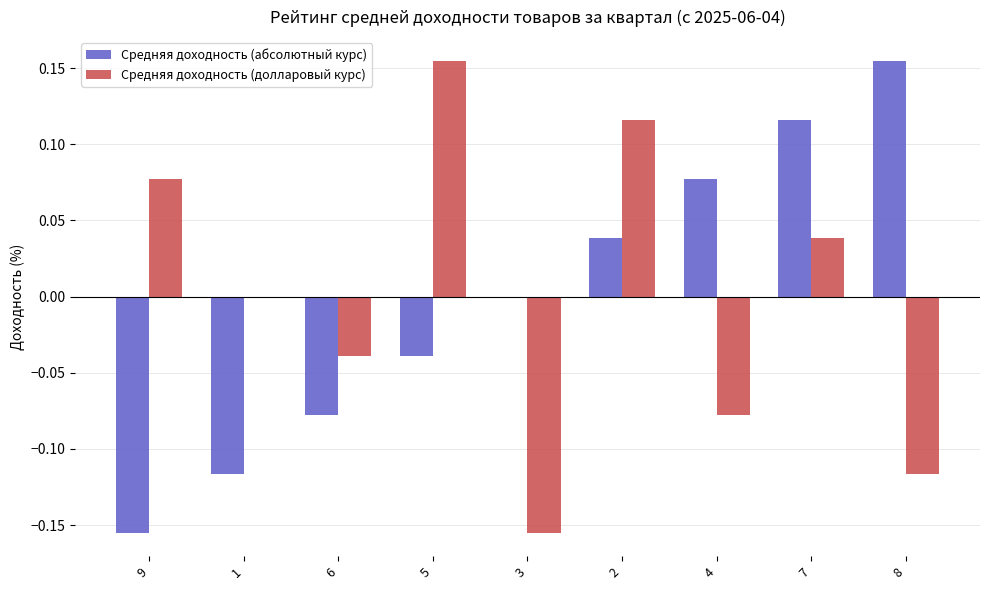

Which series changed the most between 5 and 7?

Средняя доходность (абсолютный курс)